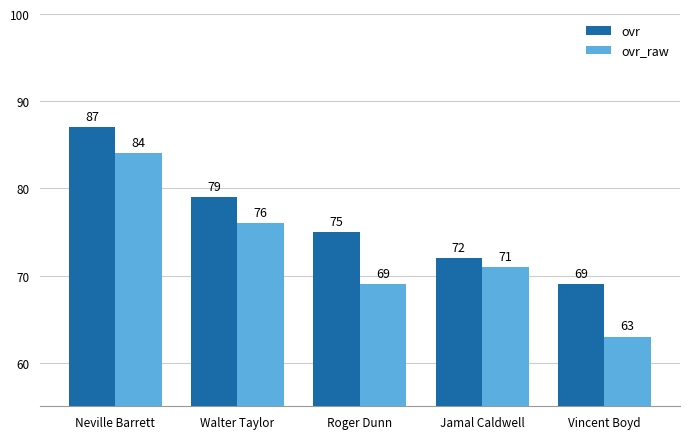

Reading left to right, what are all the values shown in this chart?

ovr: Neville Barrett=87	Walter Taylor=79	Roger Dunn=75	Jamal Caldwell=72	Vincent Boyd=69
ovr_raw: Neville Barrett=84	Walter Taylor=76	Roger Dunn=69	Jamal Caldwell=71	Vincent Boyd=63